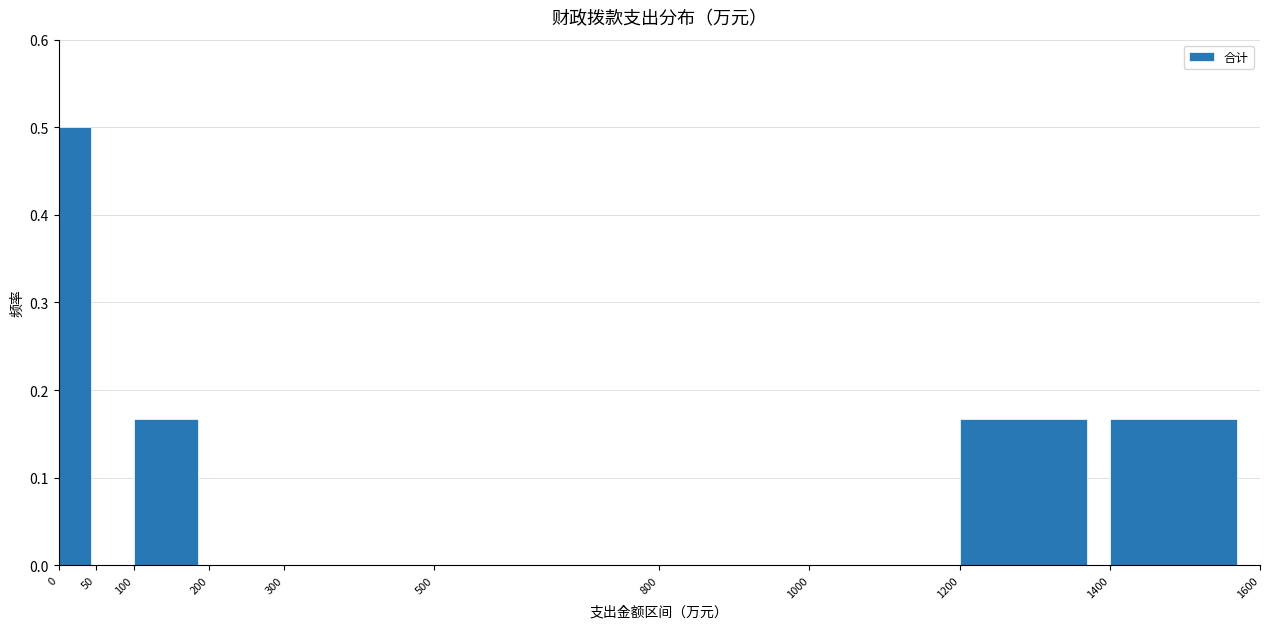

Which range on the x-axis has the tallest bar?

0 to 50